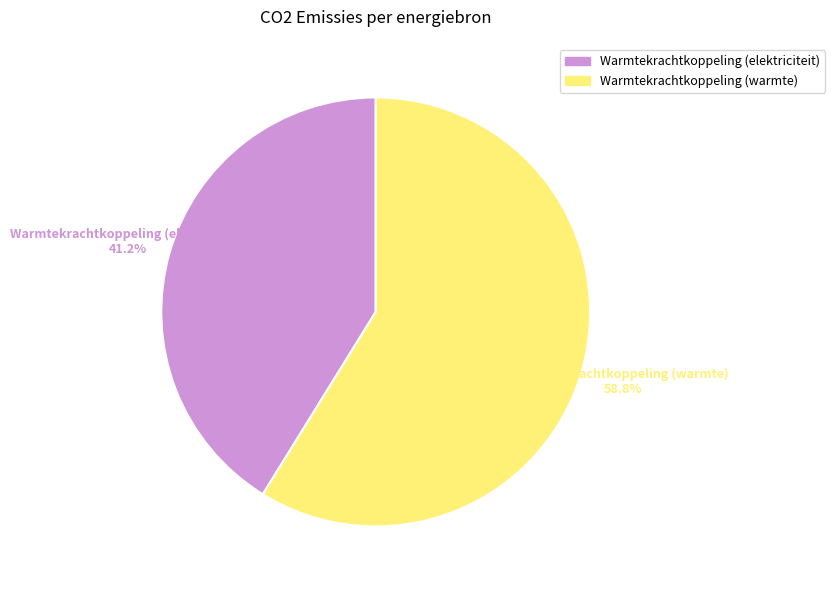

What percentage is NOT represented by Warmtekrachtkoppeling (elektriciteit)?

58.8%